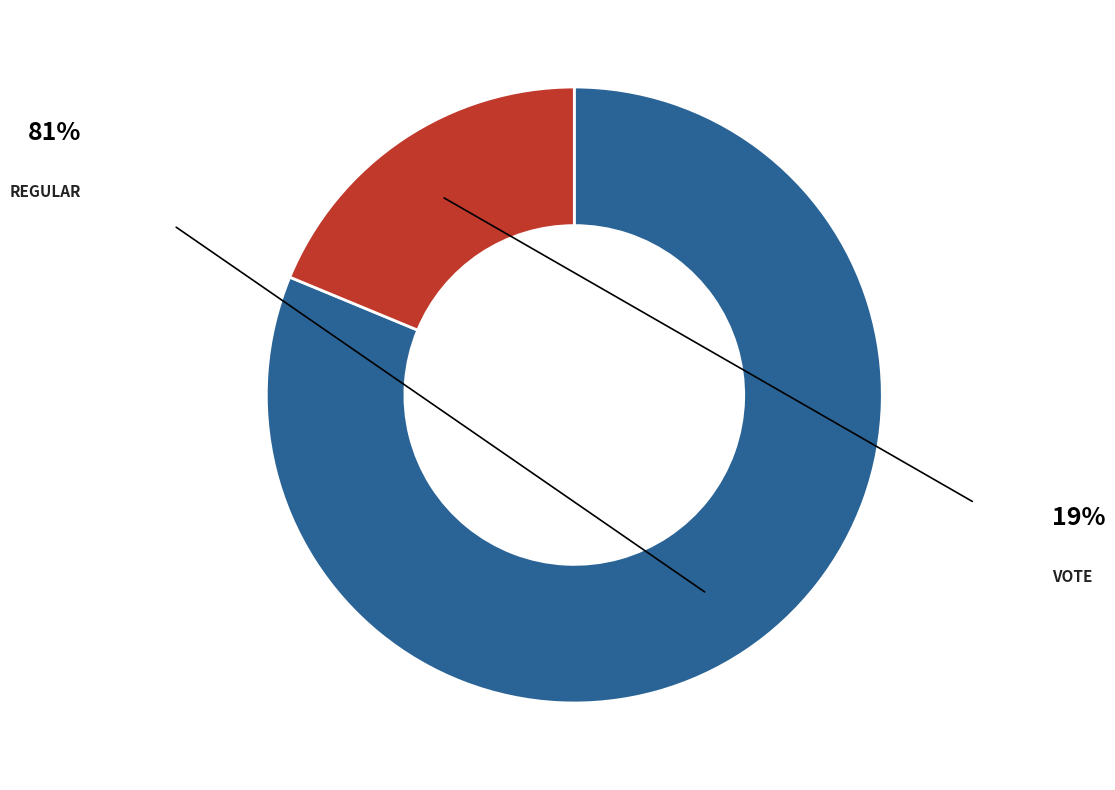

Does any single category account for the majority?

Yes